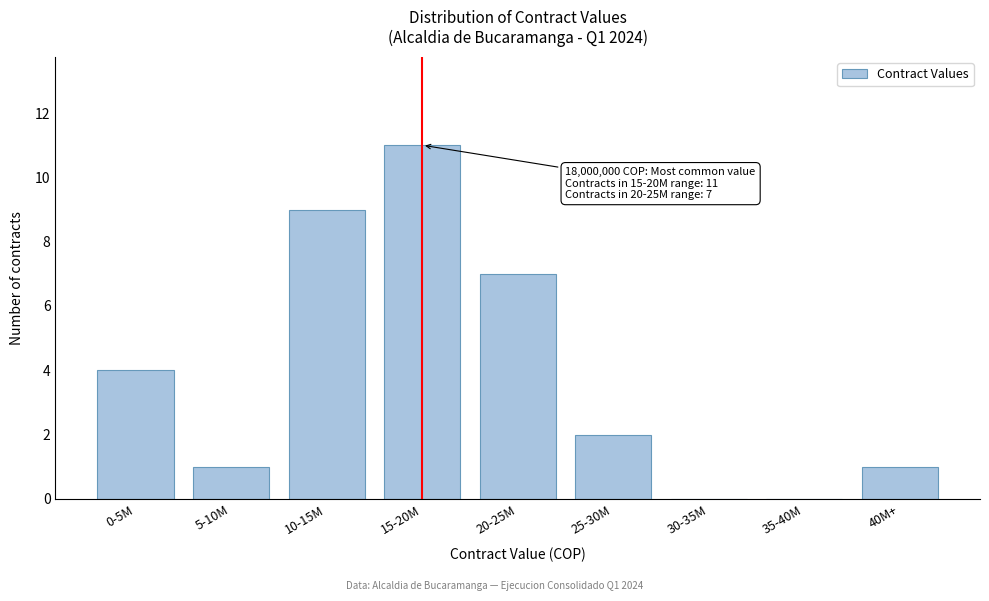

Reading left to right, extract all data points from this chart.

0-5M=4	5-10M=1	10-15M=9	15-20M=11	20-25M=7	25-30M=2	30-35M=0	35-40M=0	40M+=1